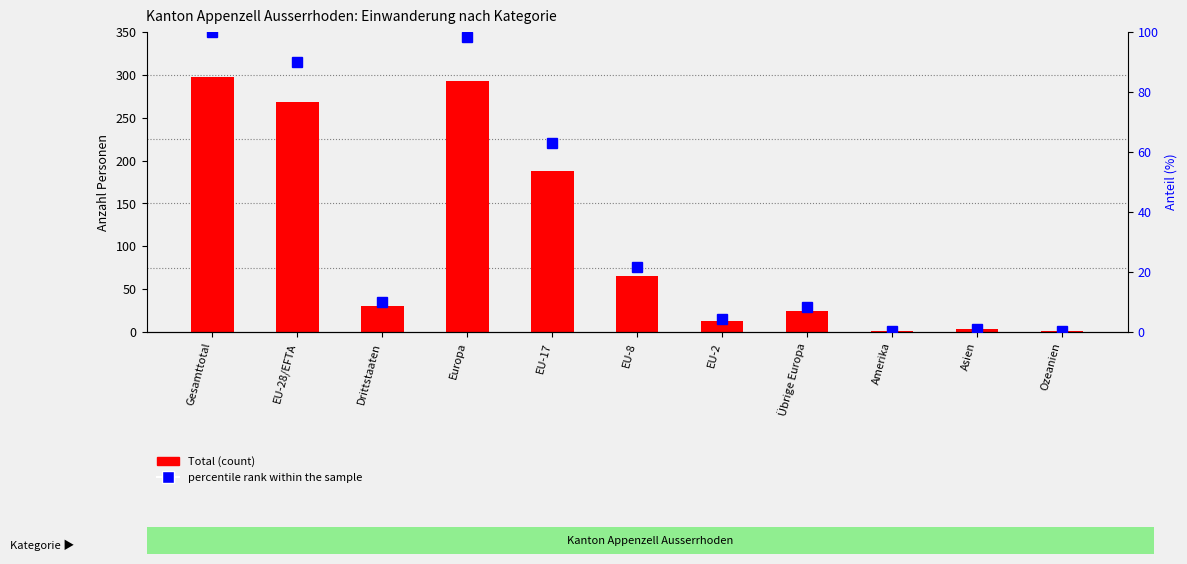

Which category has the highest value in the Total series?

Gesamttotal